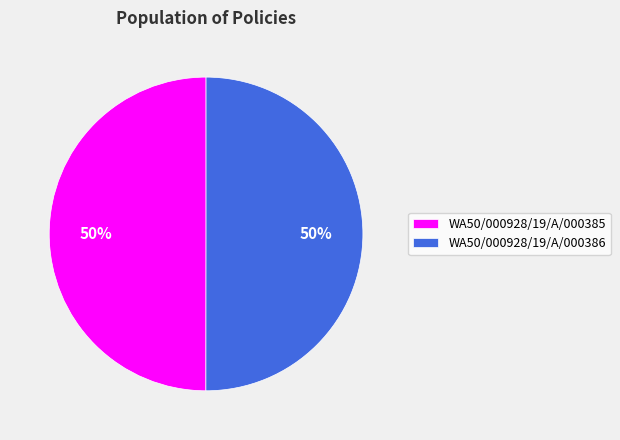

The WA50/000928/19/A/000385 slice represents 50% of the pie. True or false?

True